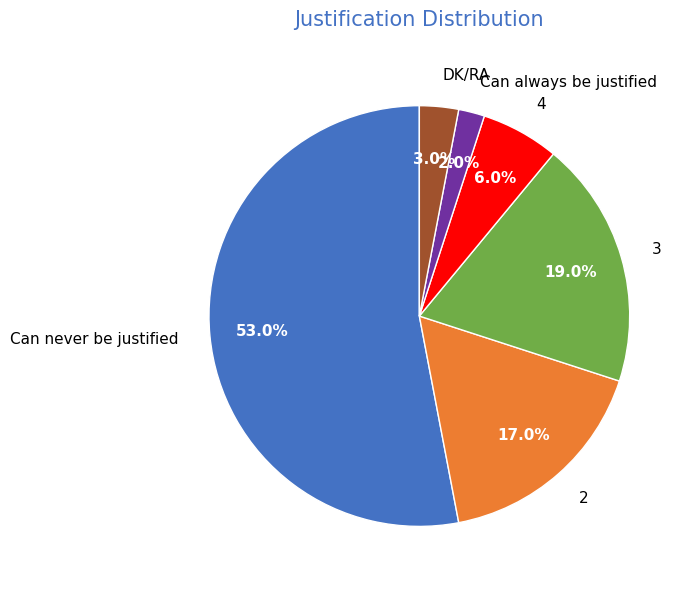

What is the ratio of the value at 4 to the value at Can never be justified?

0.1